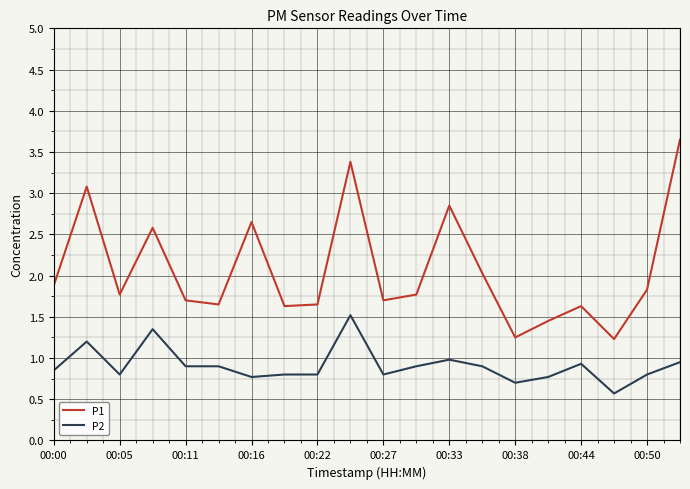

What is the smallest value displayed?

0.6